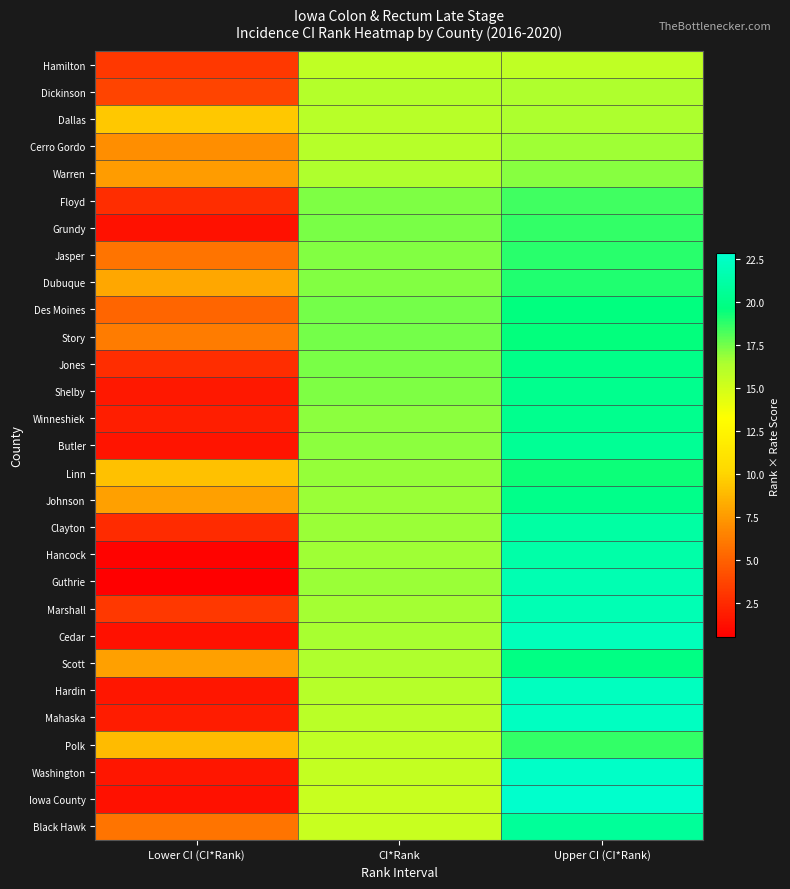

Which series has the largest range (max minus min)?

Iowa County